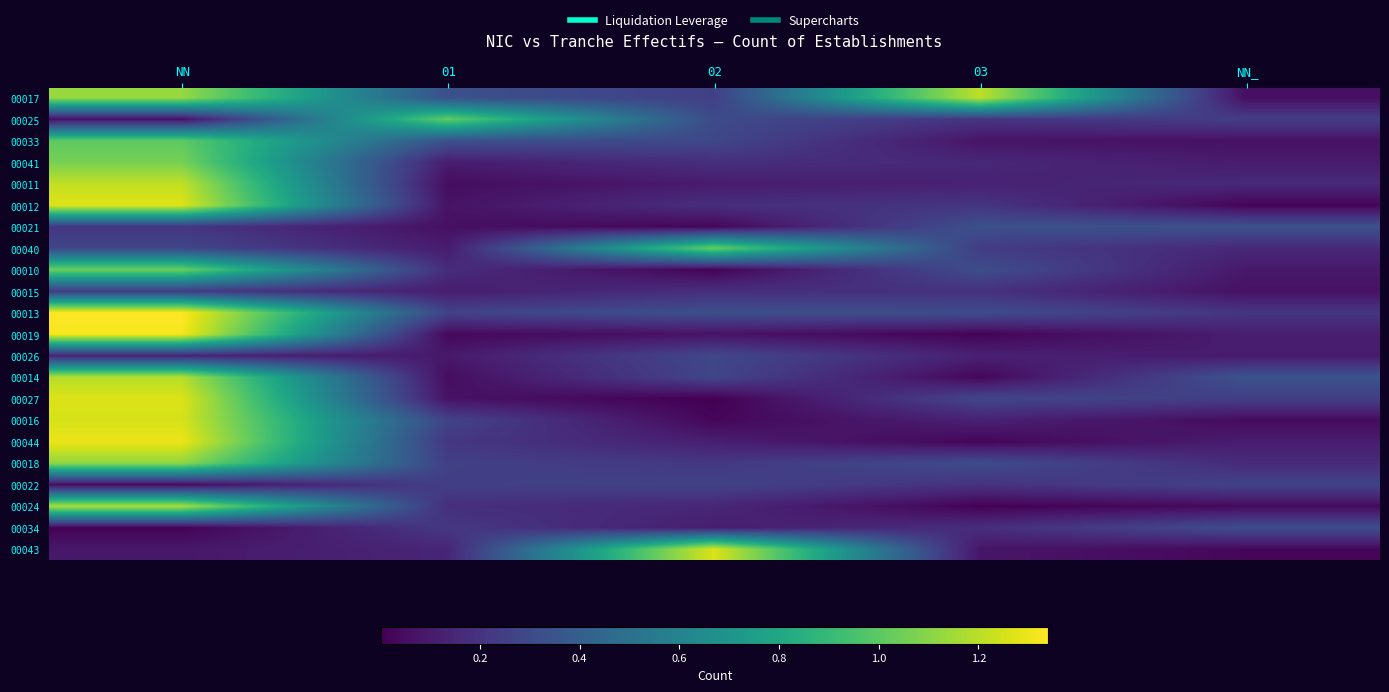

Reading left to right, extract all data points from this chart.

00017: NN=1.1	01=0.3	02=0.3	03=1.2	NN_=0.1
00025: NN=0.1	01=1.0	02=0.3	03=0.2	NN_=0.2
00033: NN=1.0	01=0.3	02=0.3	03=0.1	NN_=0.1
00041: NN=1.1	01=0.1	02=0.2	03=0.2	NN_=0.1
00011: NN=1.2	01=0.0	02=0.1	03=0.1	NN_=0.2
00012: NN=1.3	01=0.1	02=0.2	03=0.2	NN_=0.0
00021: NN=0.2	01=0.1	02=0.0	03=0.3	NN_=0.3
00040: NN=0.3	01=0.1	02=1.0	03=0.2	NN_=0.2
00010: NN=1.0	01=0.2	02=0.0	03=0.3	NN_=0.1
00015: NN=0.2	01=0.1	02=0.2	03=0.2	NN_=0.1
00013: NN=1.3	01=0.3	02=0.3	03=0.3	NN_=0.2
00019: NN=1.3	01=0.0	02=0.1	03=0.0	NN_=0.1
00026: NN=0.1	01=0.1	02=0.3	03=0.1	NN_=0.1
00014: NN=1.2	01=0.0	02=0.3	03=0.0	NN_=0.3
00027: NN=1.3	01=0.1	02=0.0	03=0.3	NN_=0.2
00016: NN=1.3	01=0.3	02=0.0	03=0.1	NN_=0.0
00044: NN=1.3	01=0.2	02=0.1	03=0.0	NN_=0.1
00018: NN=1.1	01=0.3	02=0.2	03=0.3	NN_=0.2
00022: NN=0.0	01=0.2	02=0.3	03=0.2	NN_=0.3
00024: NN=1.2	01=0.2	02=0.1	03=0.0	NN_=0.0
00034: NN=0.0	01=0.2	02=0.1	03=0.2	NN_=0.3
00043: NN=0.1	01=0.1	02=1.3	03=0.1	NN_=0.0